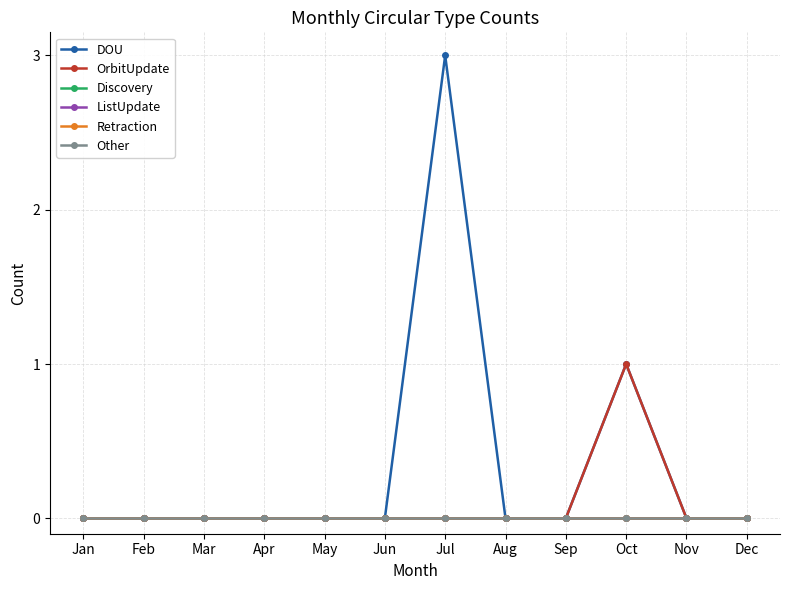

Which has a higher value, Jun or Jan?

Jun